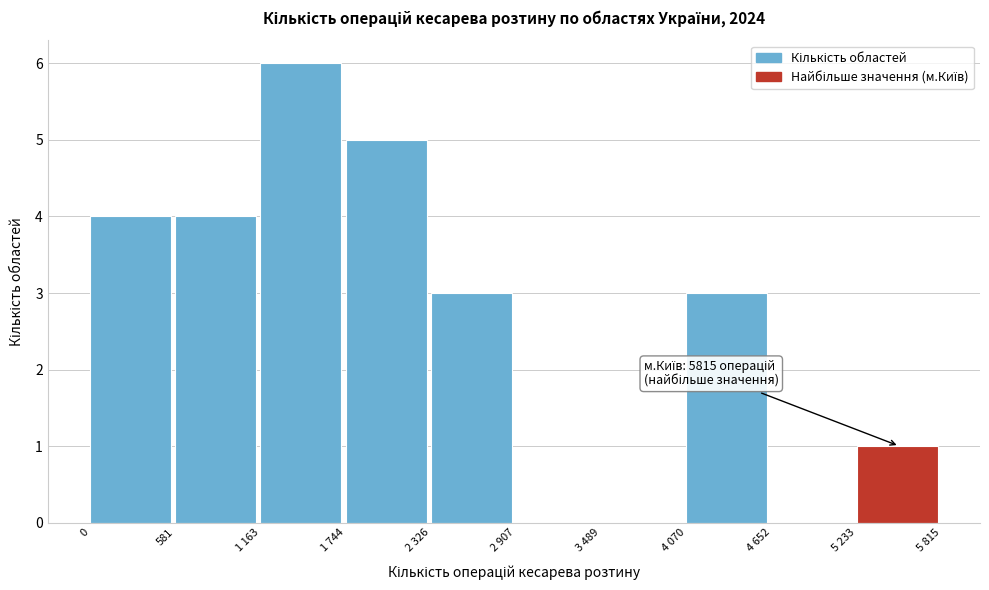

Reading left to right, what are all the values shown in this chart?

0=4	581=4	1 163=6	1 744=5	2 326=3	2 907=0	3 489=0	4 070=3	4 652=0	5 233=1